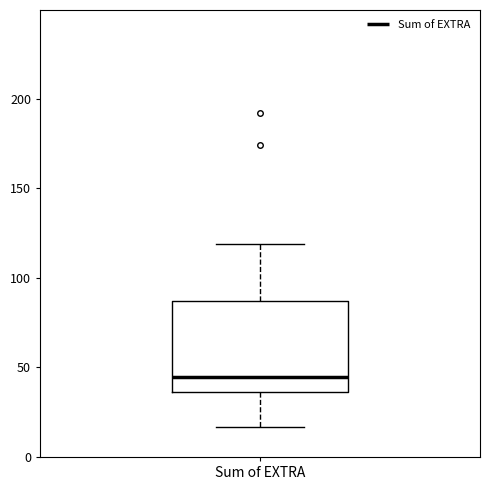

Where is the lower edge of the box for Sum of EXTRA on the y-axis? The values are not printed on the chart, so give them approximately, as read against the axis.

35